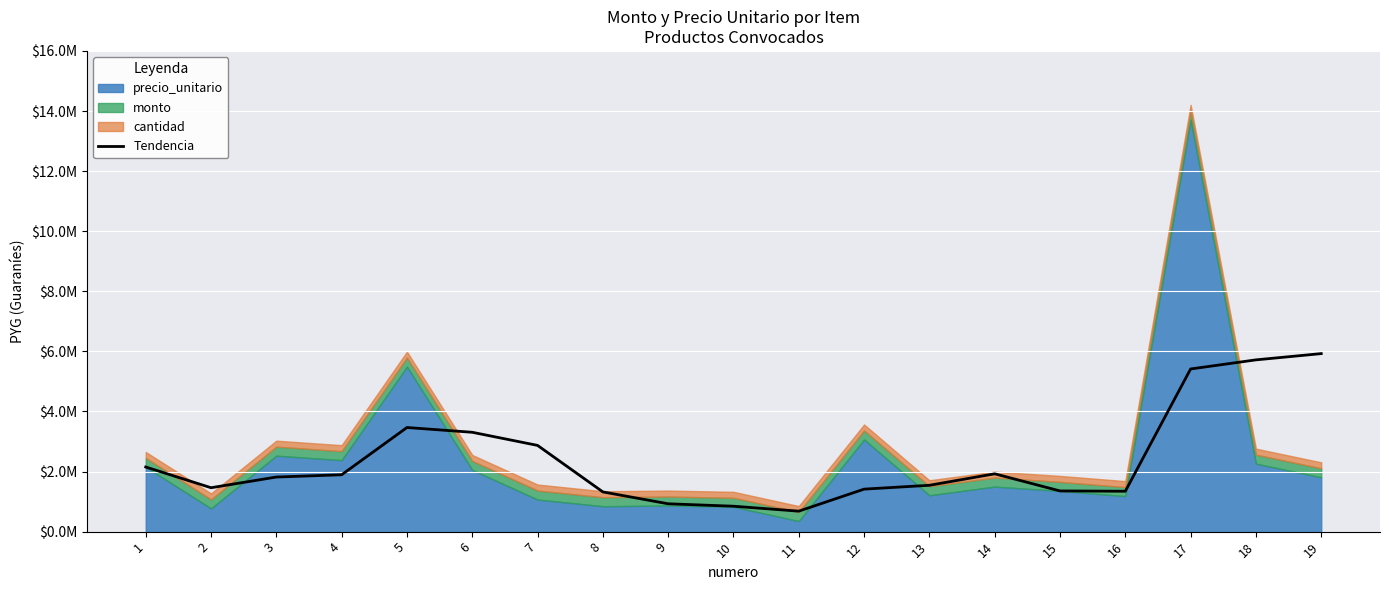

What value does the data have at 8?

1321884.7